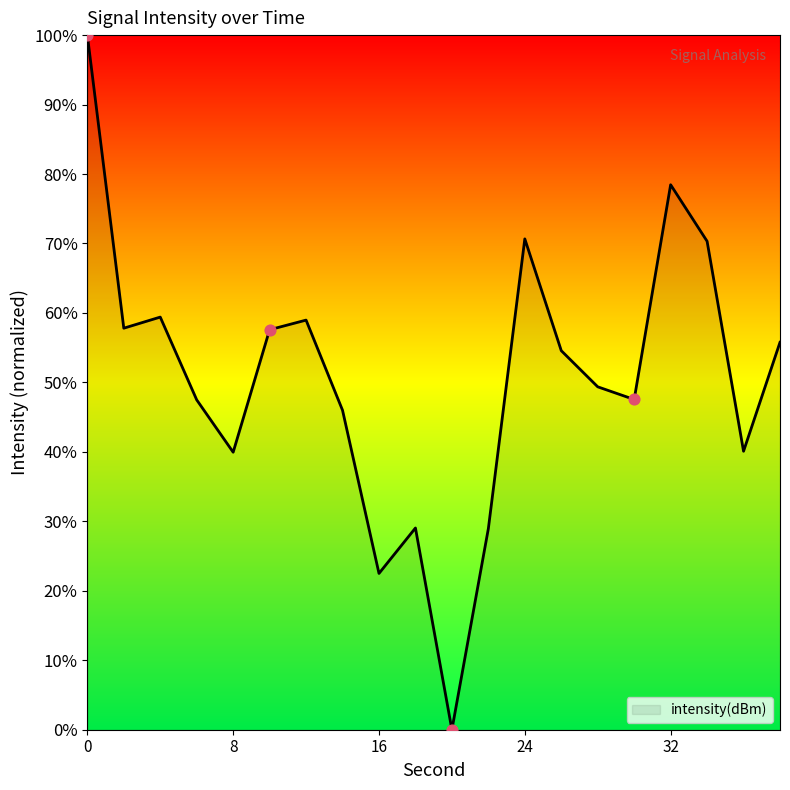

What is the maximum value shown in the chart?

100.0